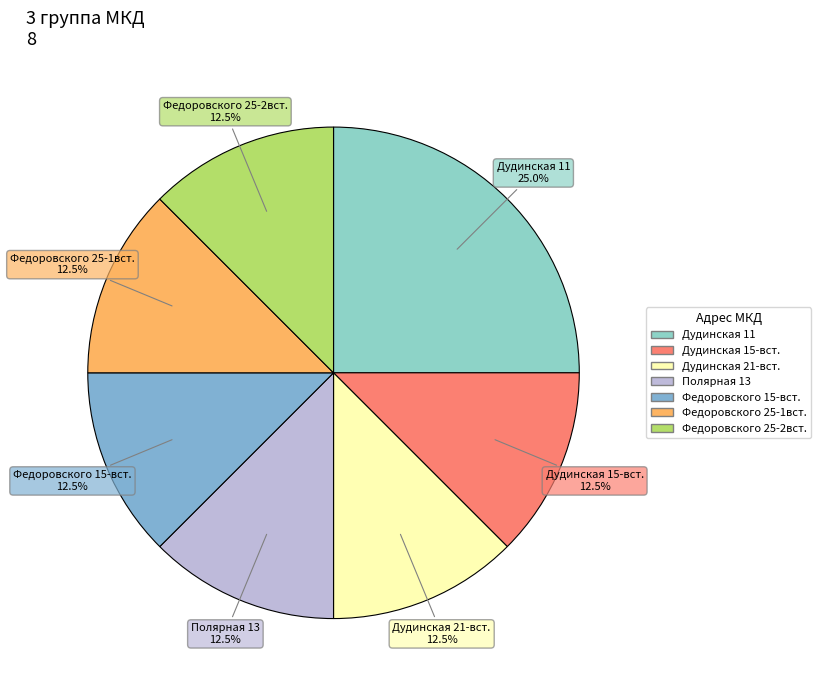

To the nearest percent, what percentage of the pie is Дудинская 11?

25%